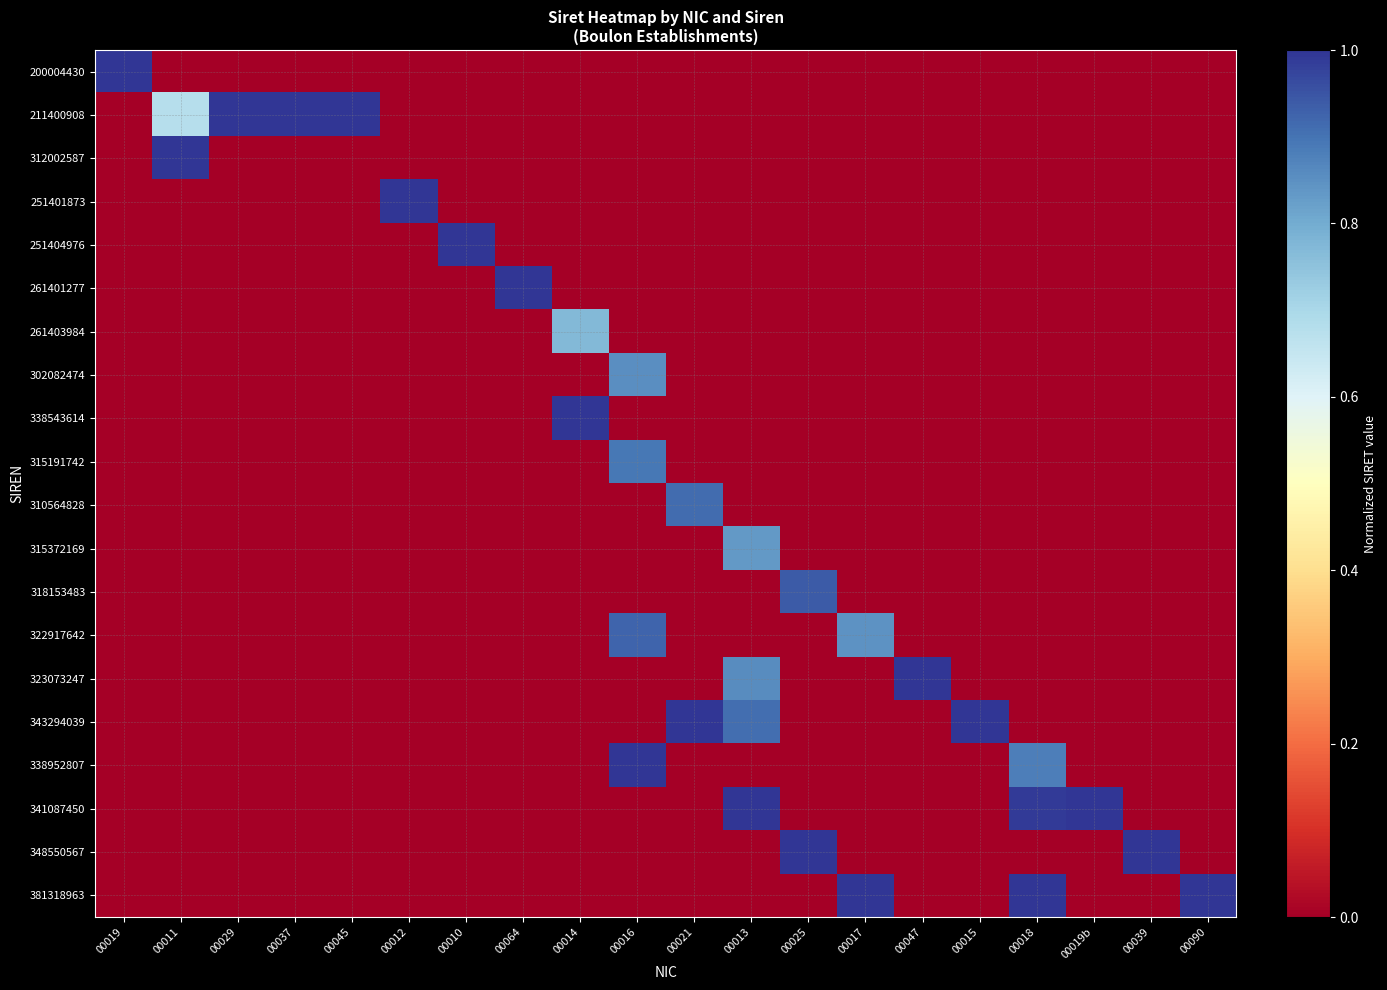

At 00015, list the series in order from smallest to largest.

200004430, 211400908, 312002587, 251401873, 251404976, 261401277, 261403984, 302082474, 338543614, 315191742, 310564828, 315372169, 318153483, 322917642, 323073247, 338952807, 341087450, 348550567, 381318963, 343294039